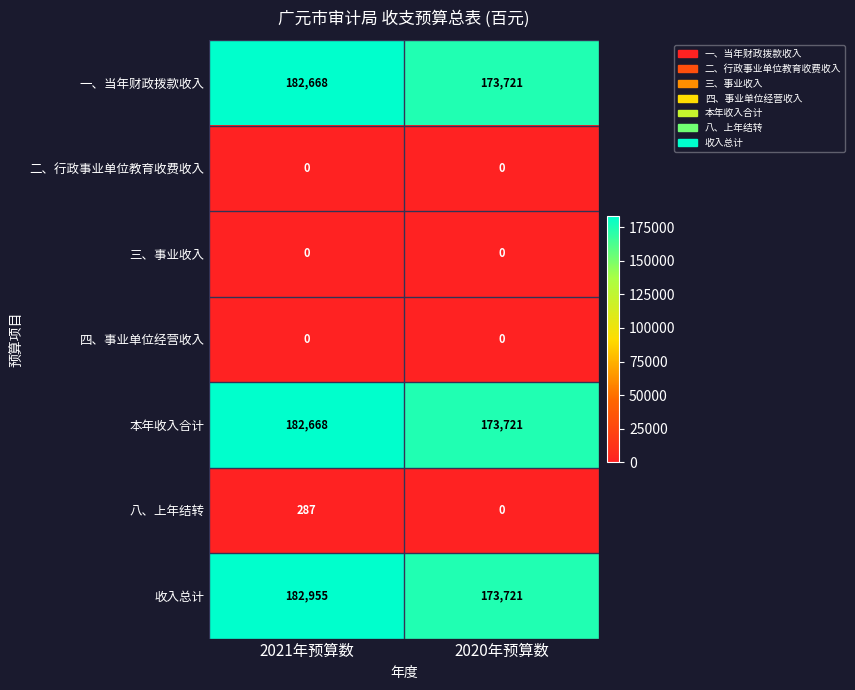

At which category is the sum across all series the highest?

2021年预算数